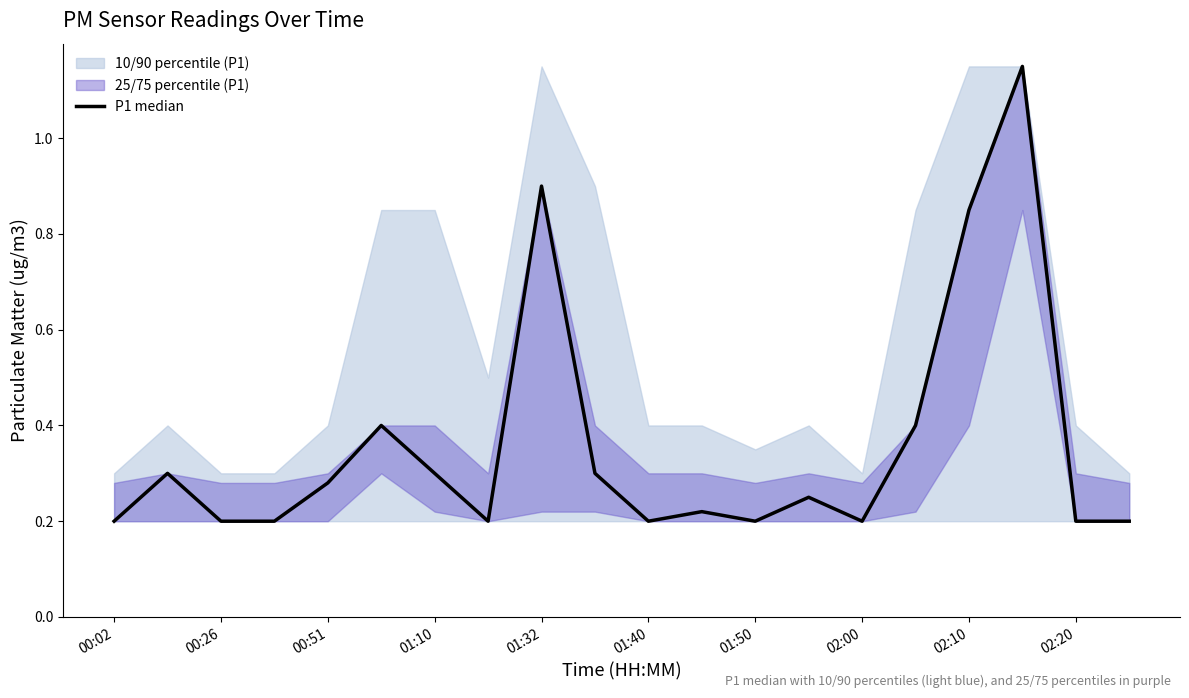

Reading left to right, extract all data points from this chart.

0.2	0.3	0.2	0.2	0.3	0.4	0.3	0.2	0.9	0.3	0.2	0.2	0.2	0.2	0.2	0.4	0.8	1.1	0.2	0.2